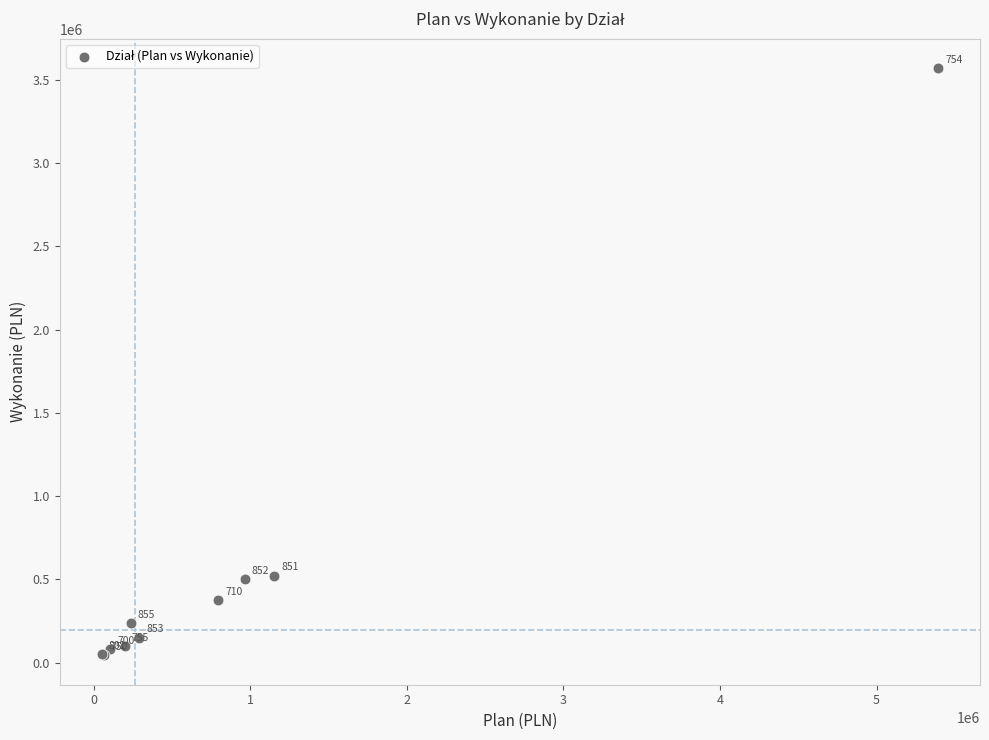

What Y value in the scatter plot is closest to 1806918?

522821.0